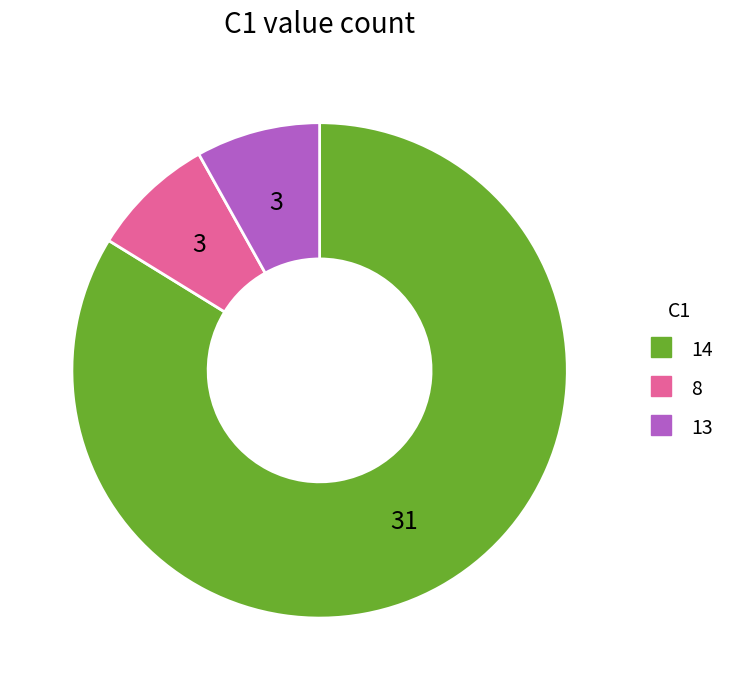

How many segments does this pie chart have?

3